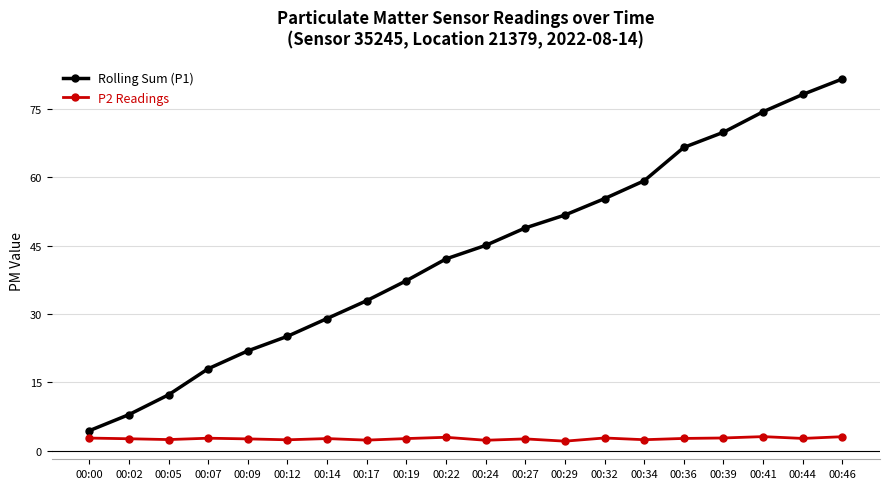

Is it true that Rolling Sum (P1) equals 98.6 at 00:39?

False